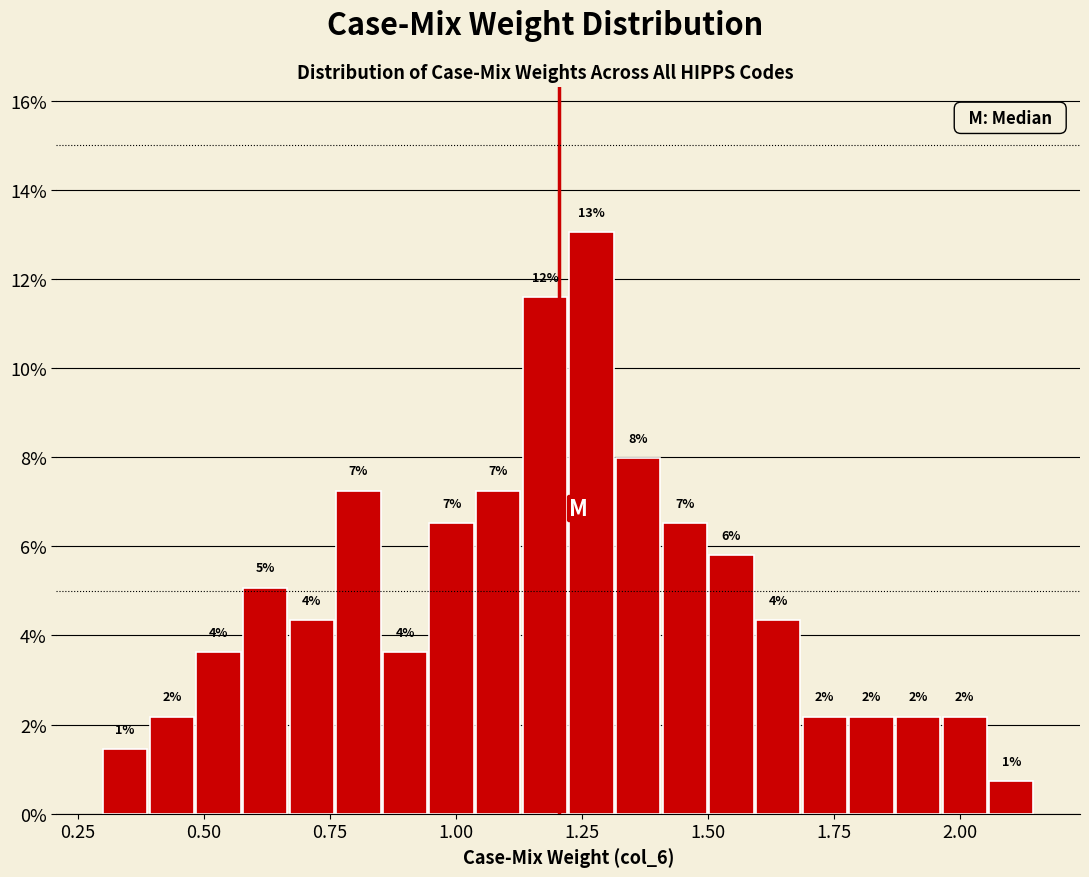

Read against the x-axis, roughly where is the centre of the tallest bar?

1.25